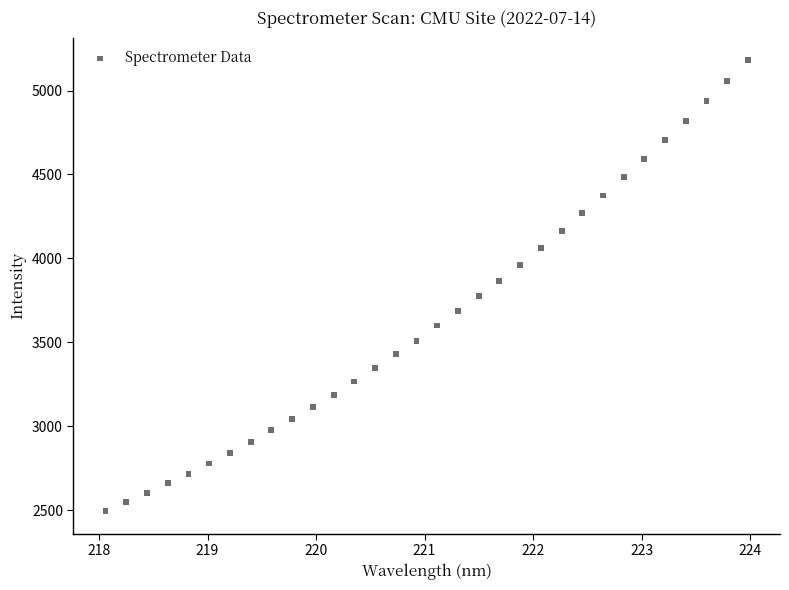

What is the range of X values (max minus min)?

5.9